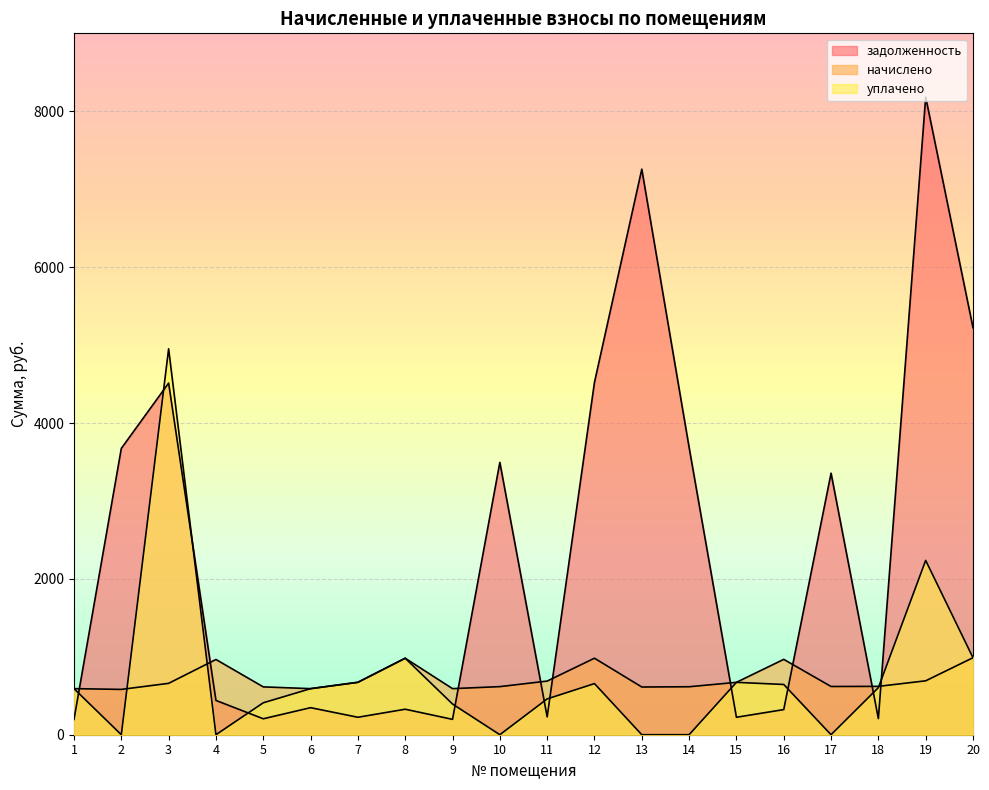

True or false: задолженность has more than 2 points higher than both neighbors.

True